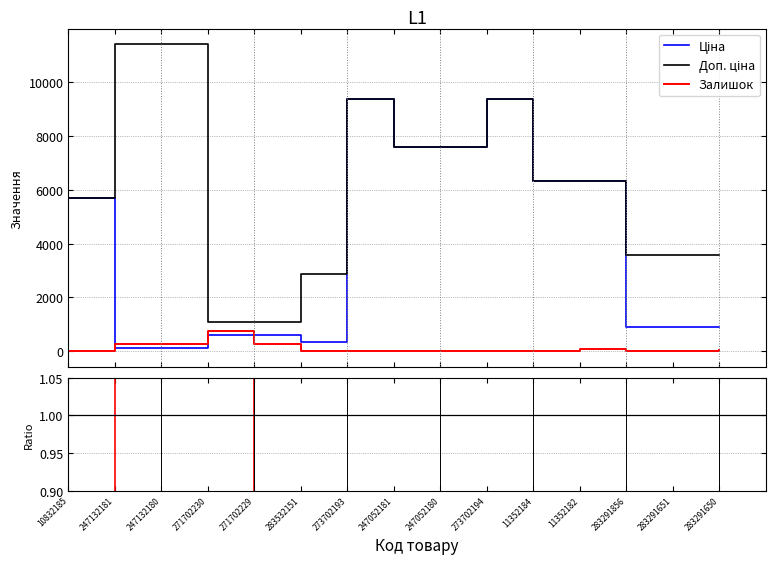

What is the highest value of the Залишок series?

736.0